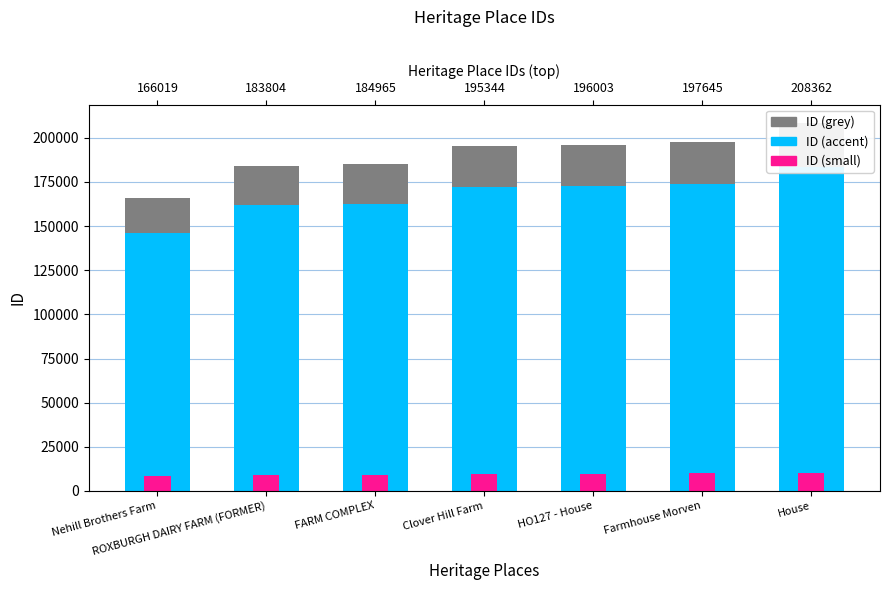

Is it true that ID (grey) equals 92418.6 at HO127 - House?

False